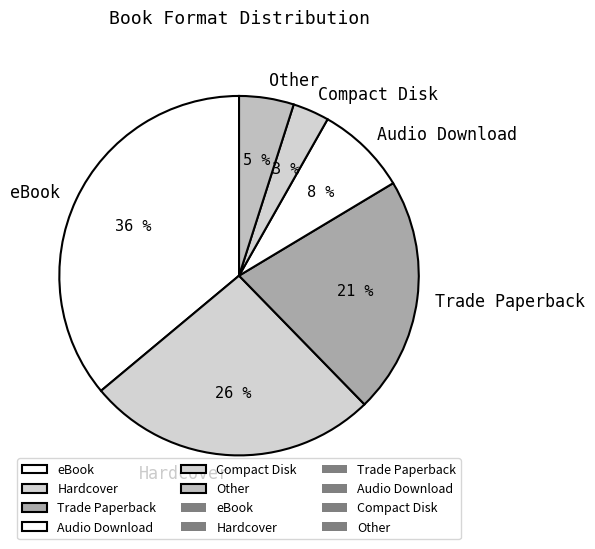

Is it true that eBook is 36% of the pie?

True